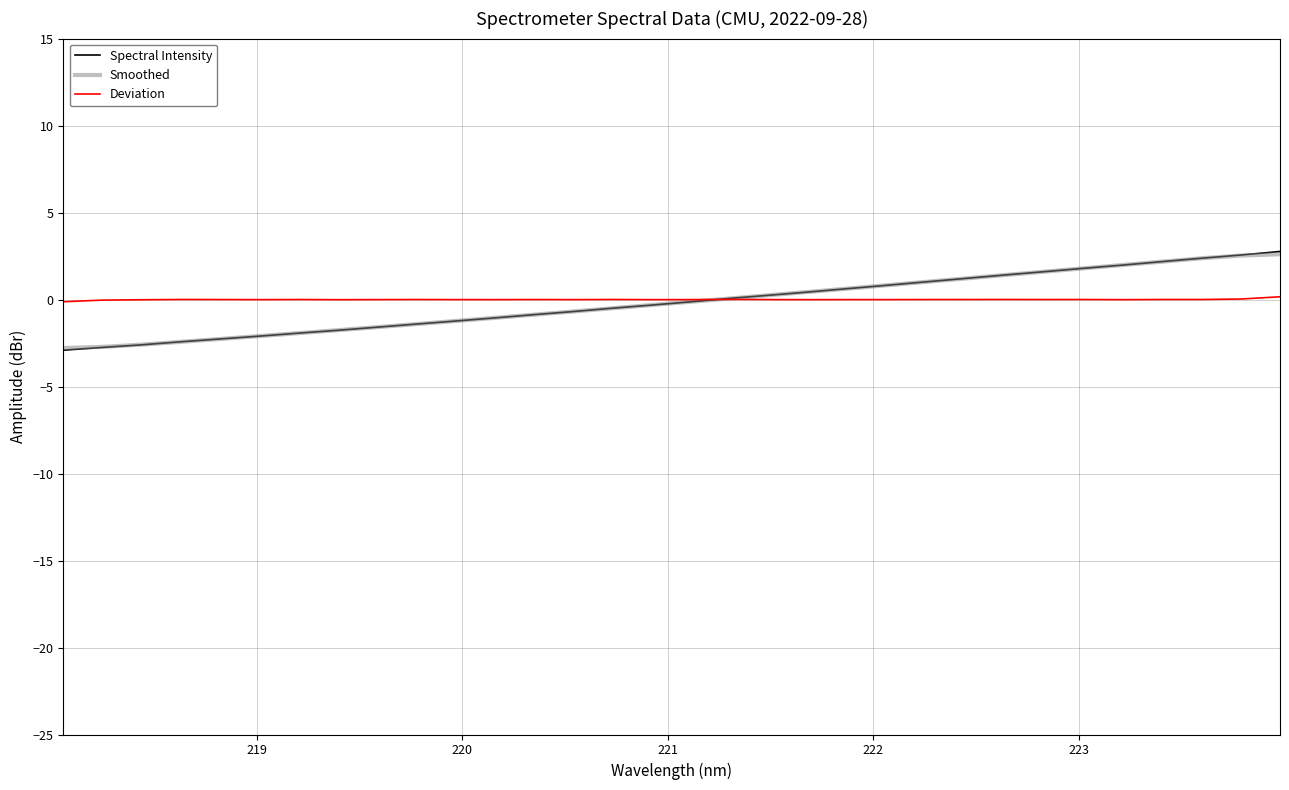

What is the maximum value shown in the chart?

2.8